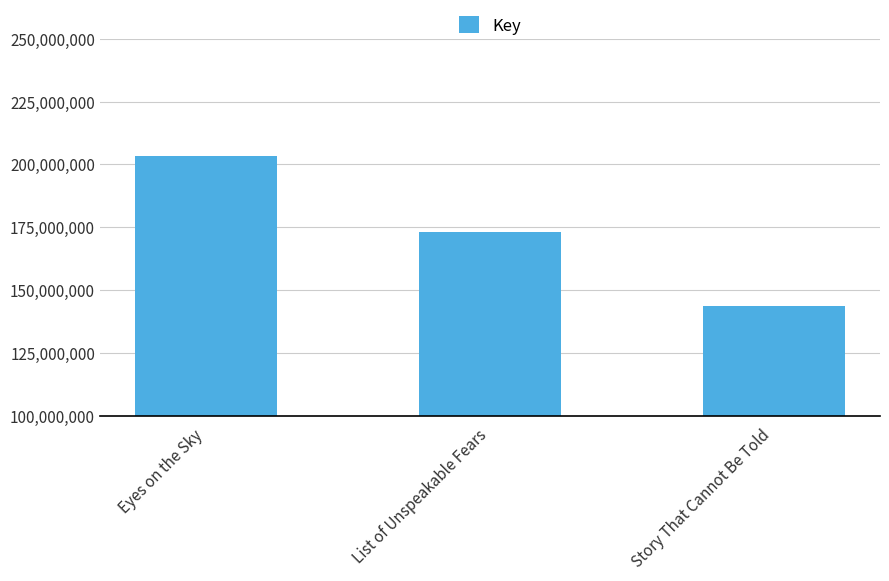

How many bars are there in total?

3